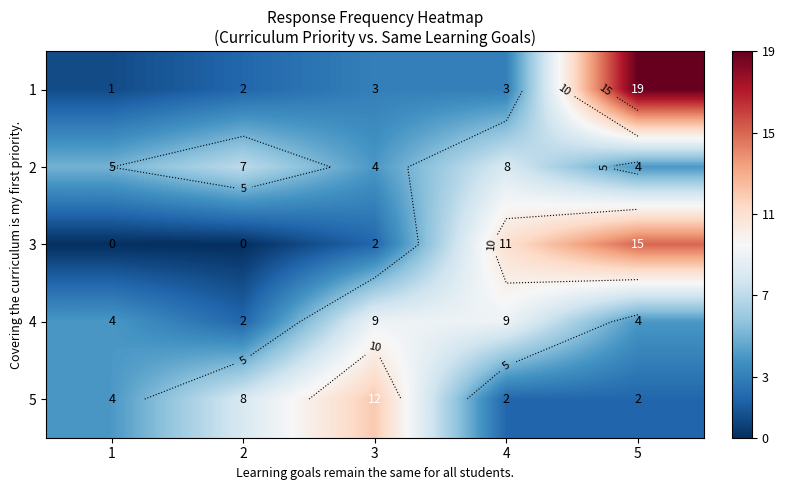

Count the number of data series in this chart.

5